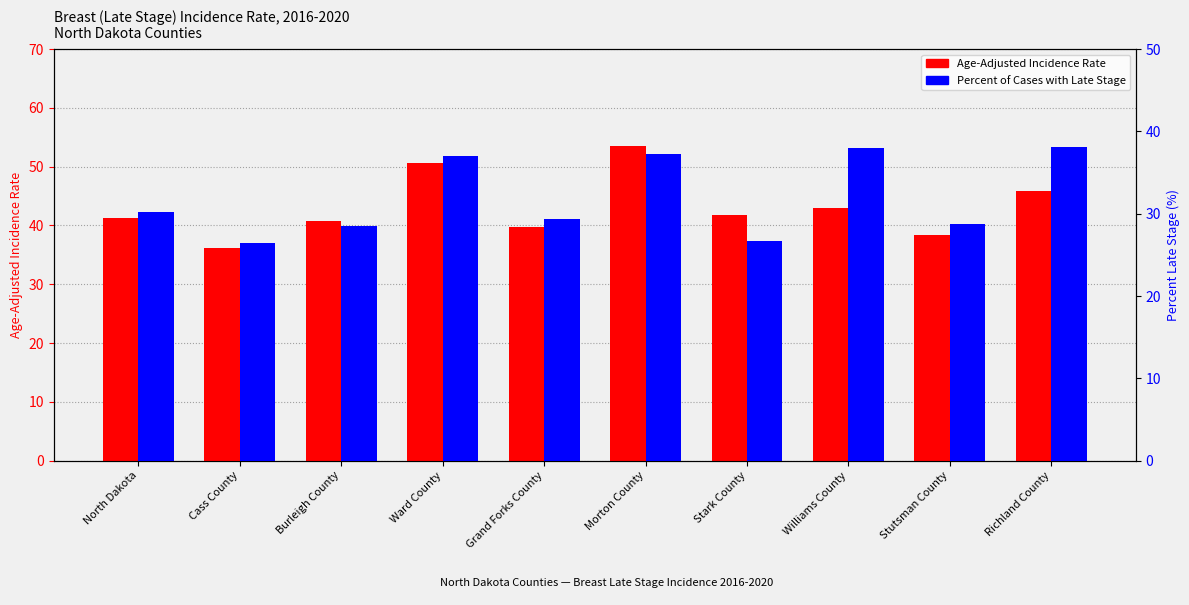

The Age-Adjusted Incidence Rate series shows 56.0 at Cass County. True or false?

False